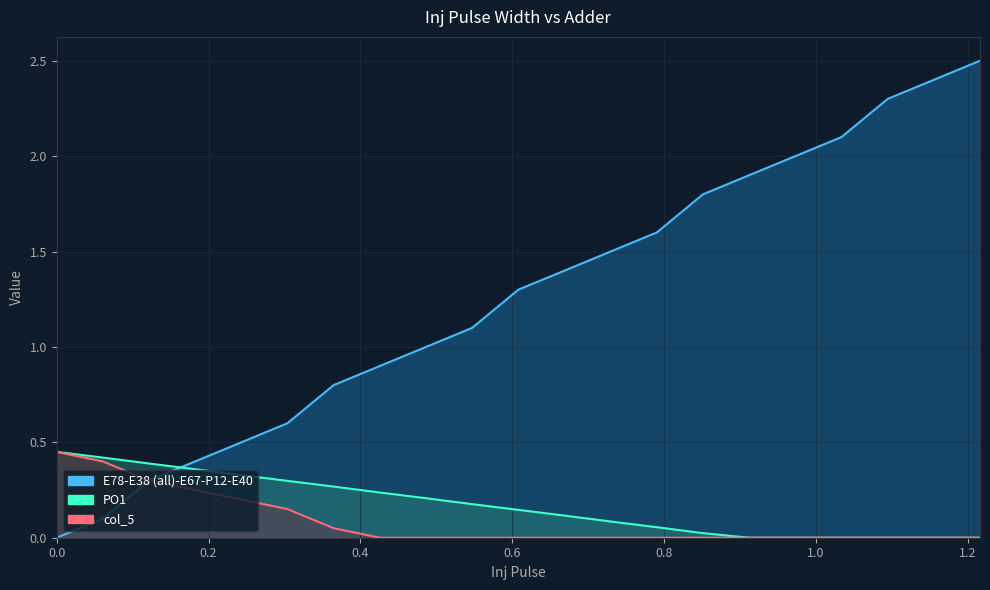

Reading left to right, list all the values displayed in this chart.

PO1: 0.5	0.4	0.4	0.4	0.3	0.3	0.3	0.2	0.2	0.2	0.1	0.1	0.1	0.1	0.0	0.0	0.0	0.0	0.0	0.0	0.0
E78-E38 (all)-E67-P12-E40: 0.0	0.1	0.3	0.4	0.5	0.6	0.8	0.9	1.0	1.1	1.3	1.4	1.5	1.6	1.8	1.9	2.0	2.1	2.3	2.4	2.5
col_5: 0.5	0.4	0.3	0.2	0.2	0.1	0.1	0.0	0.0	0.0	0.0	0.0	0.0	0.0	0.0	0.0	0.0	0.0	0.0	0.0	0.0